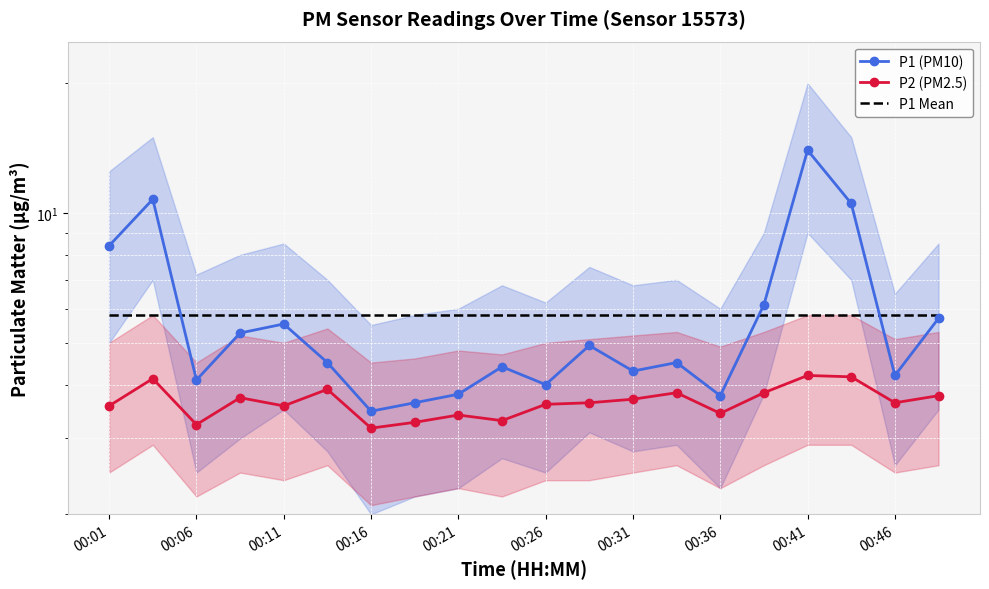

True or false: P1 Mean and P2 (PM2.5) intersect in this chart.

False